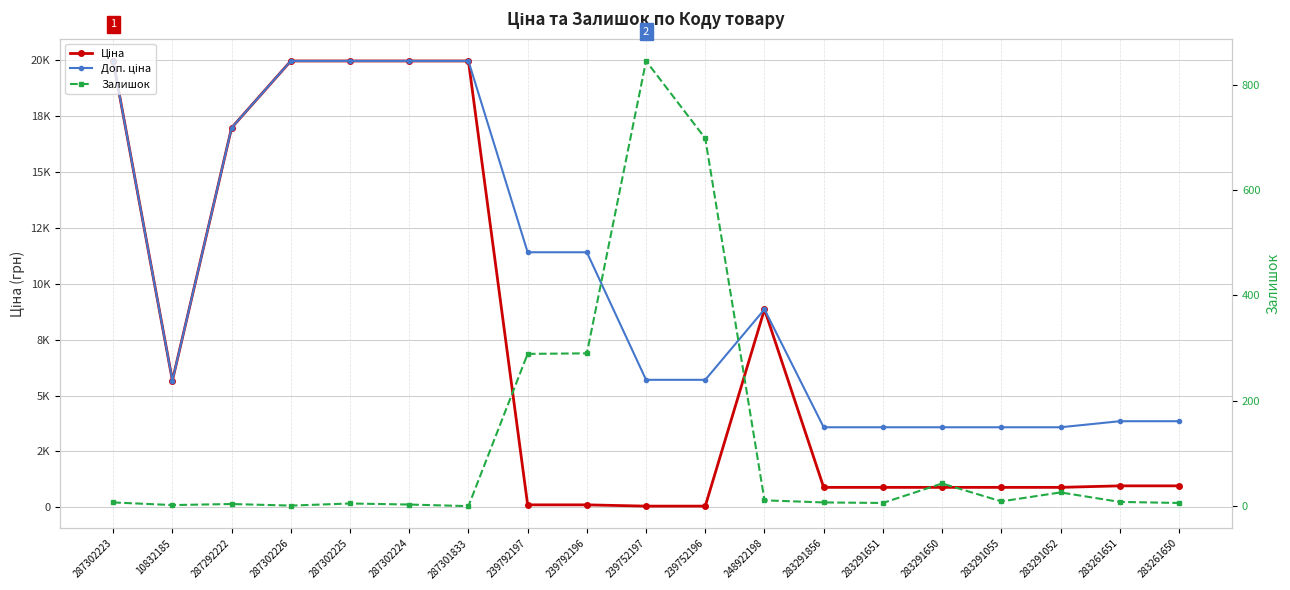

Which series changed the most between 287302225 and 283291650?

Ціна